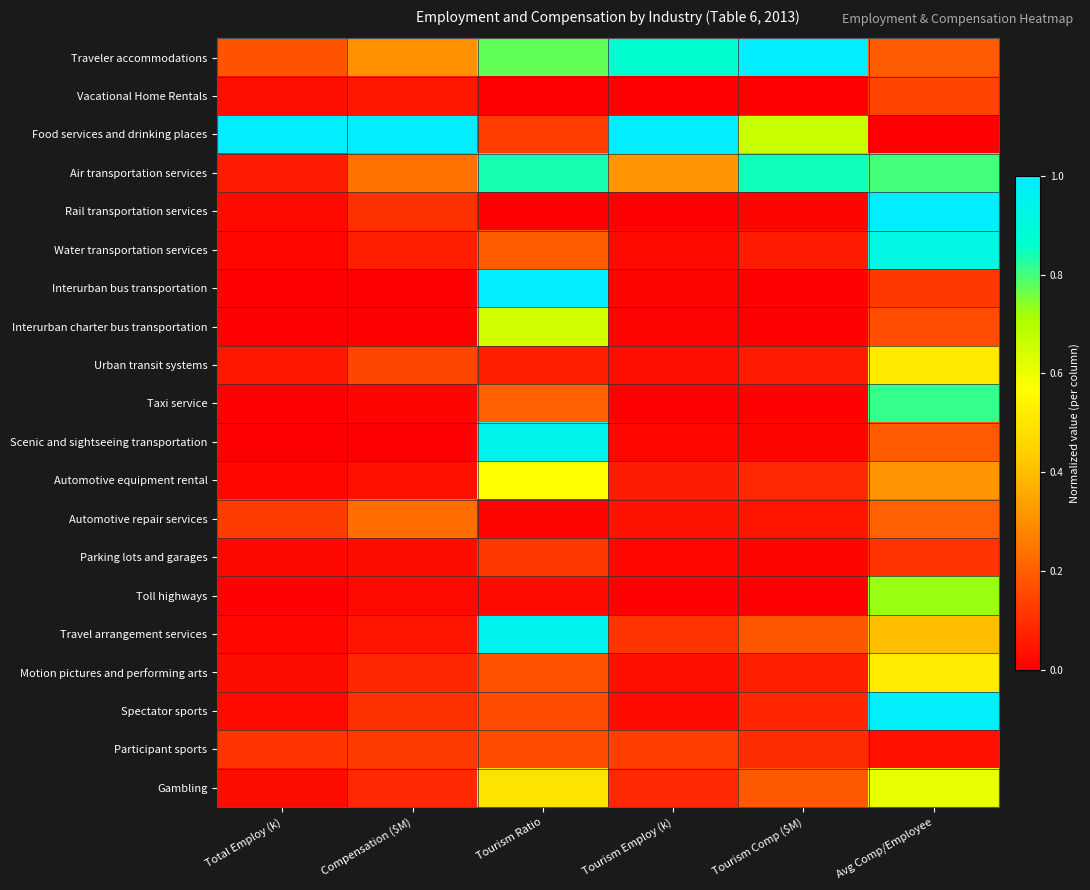

How many distinct data groups are displayed?

20